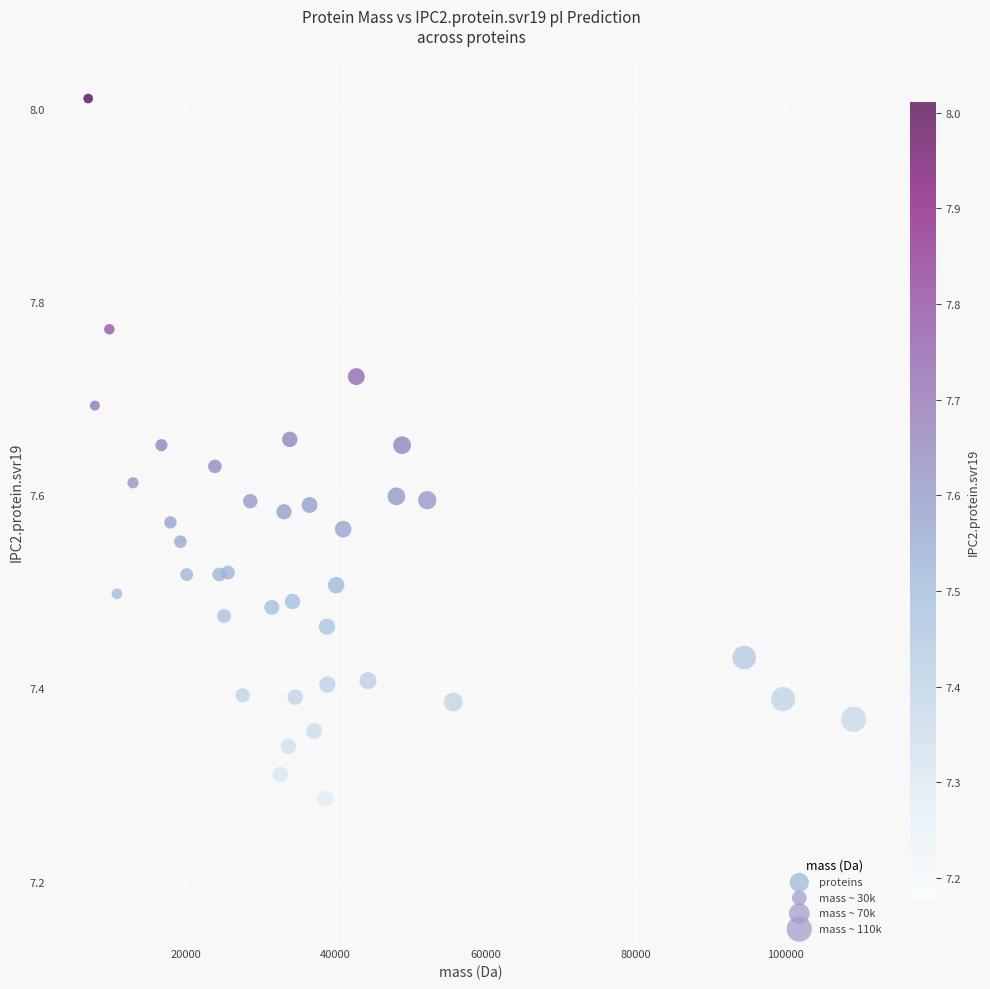

What is the range of Y values (max minus min)?

0.8